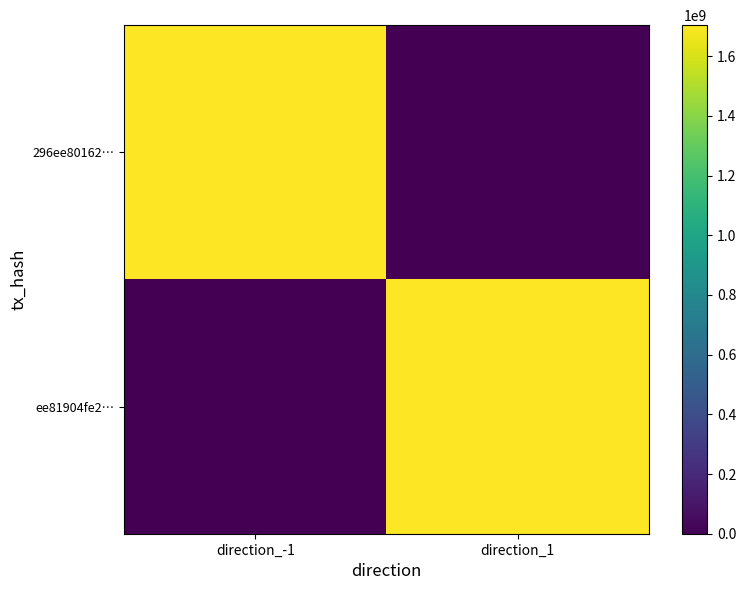

At direction_-1, list the series in order from largest to smallest.

296ee80162…, ee81904fe2…